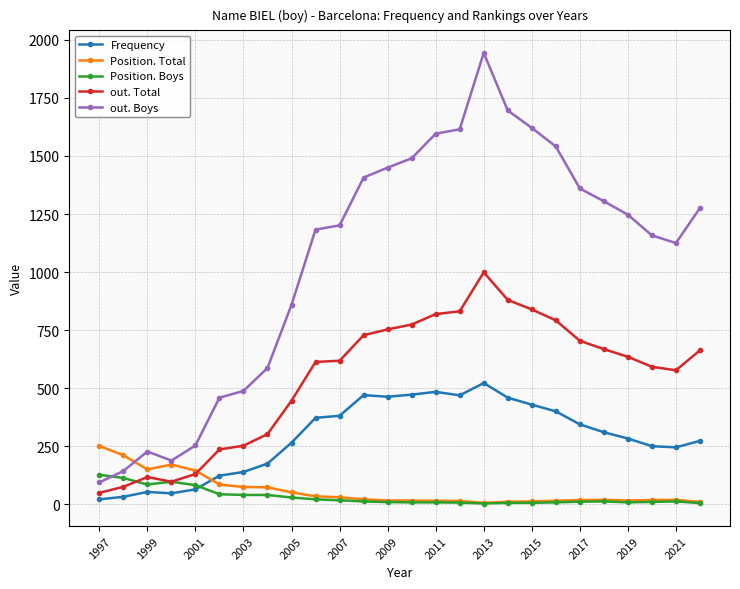

Which series has the largest range (max minus min)?

out. Boys